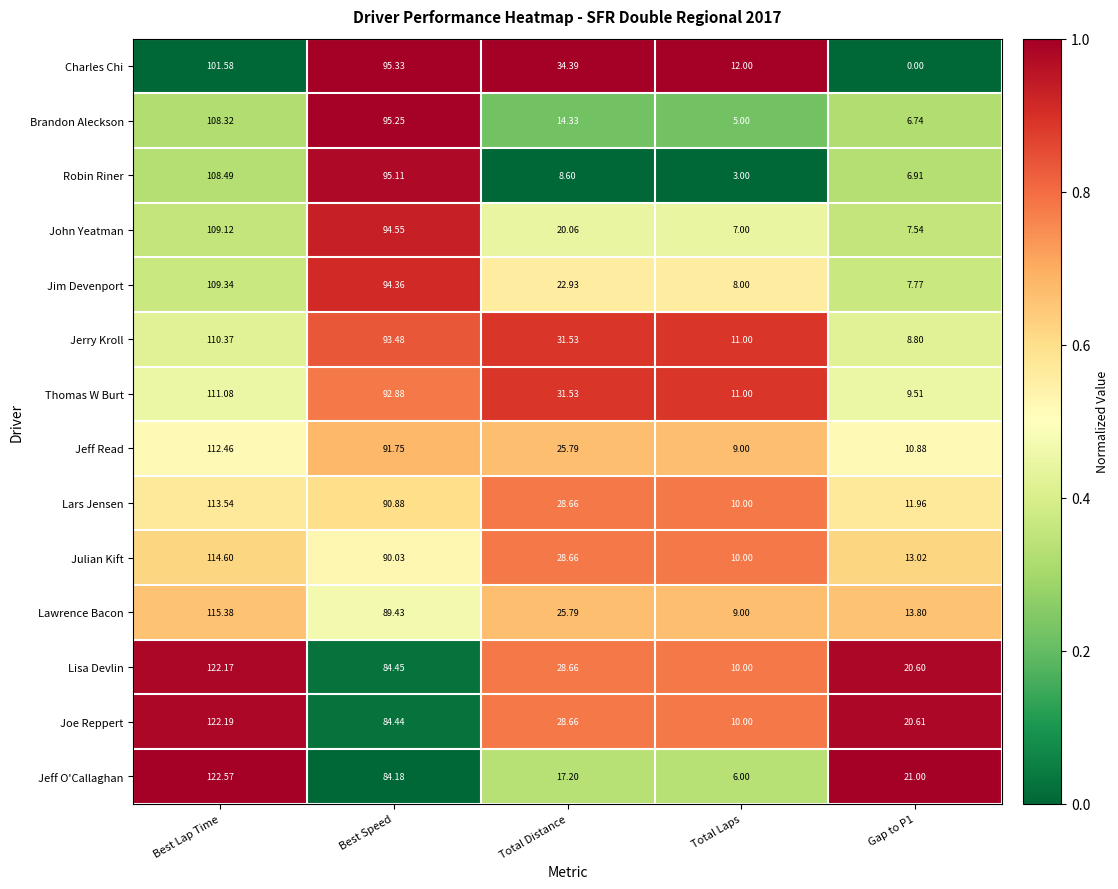

Rank the series at Best Speed from highest to lowest value.

Charles Chi, Brandon Aleckson, Robin Riner, John Yeatman, Jim Devenport, Jerry Kroll, Thomas W Burt, Jeff Read, Lars Jensen, Julian Kift, Lawrence Bacon, Lisa Devlin, Joe Reppert, Jeff O'Callaghan